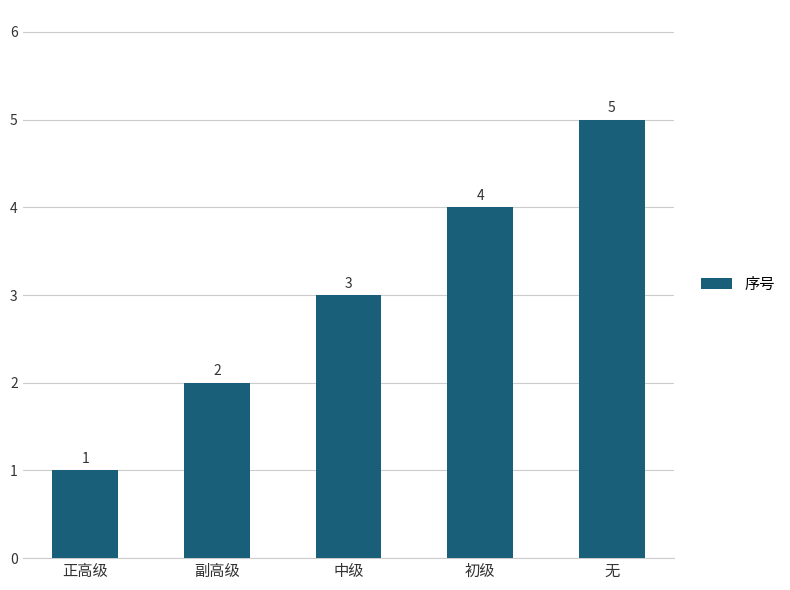

What is the maximum value shown in the chart?

5